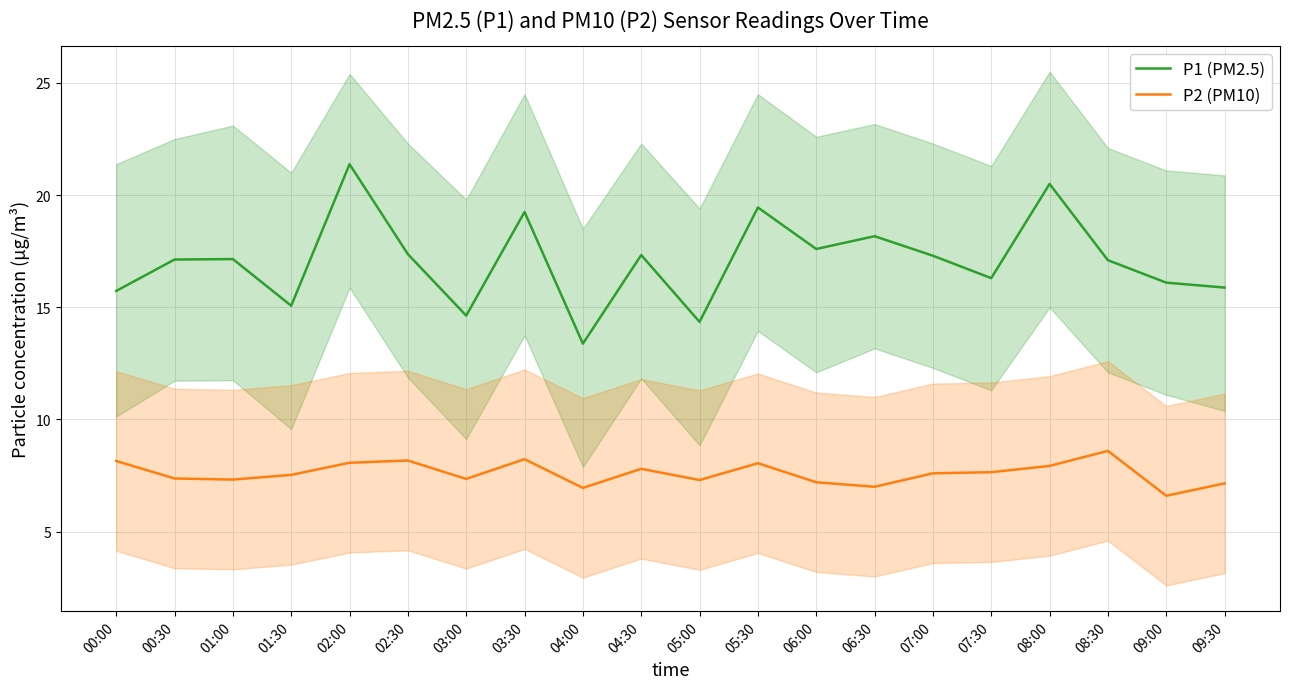

What is the sum of all P2 (PM10) values?

152.0